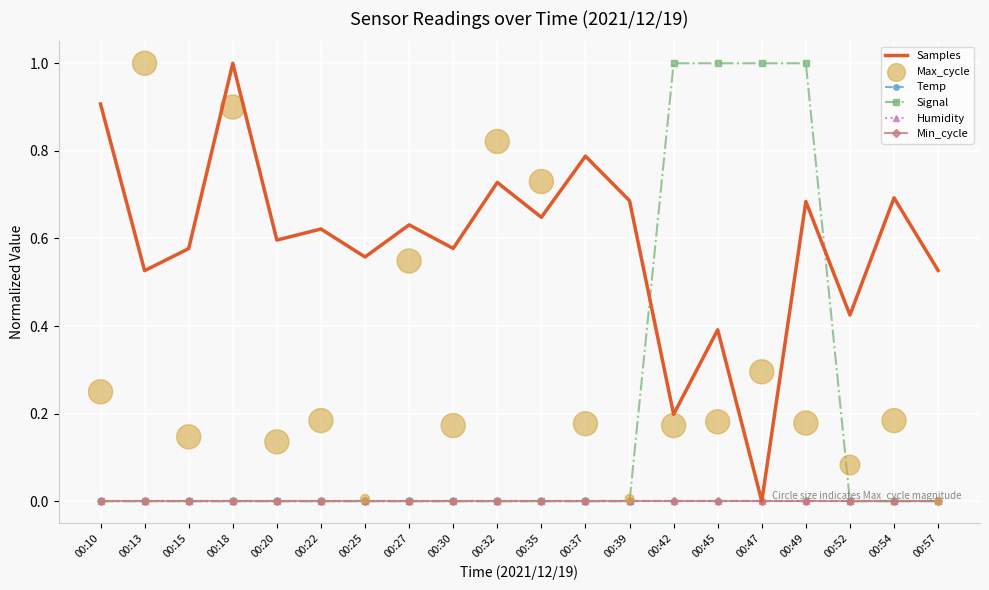

Which series reaches the maximum Y coordinate?

Samples